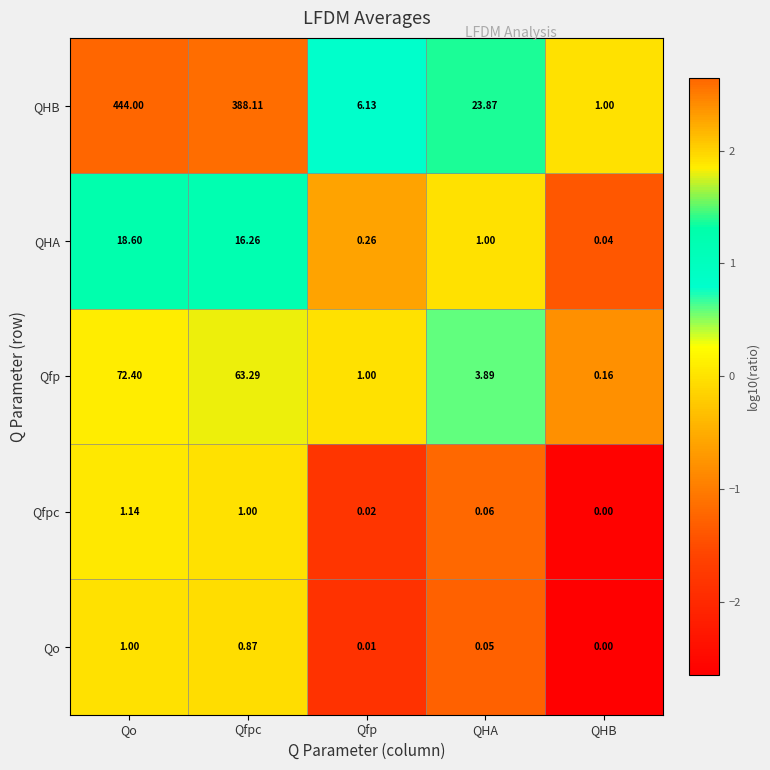

Where is QHA nearest to the value 9?

Qfpc